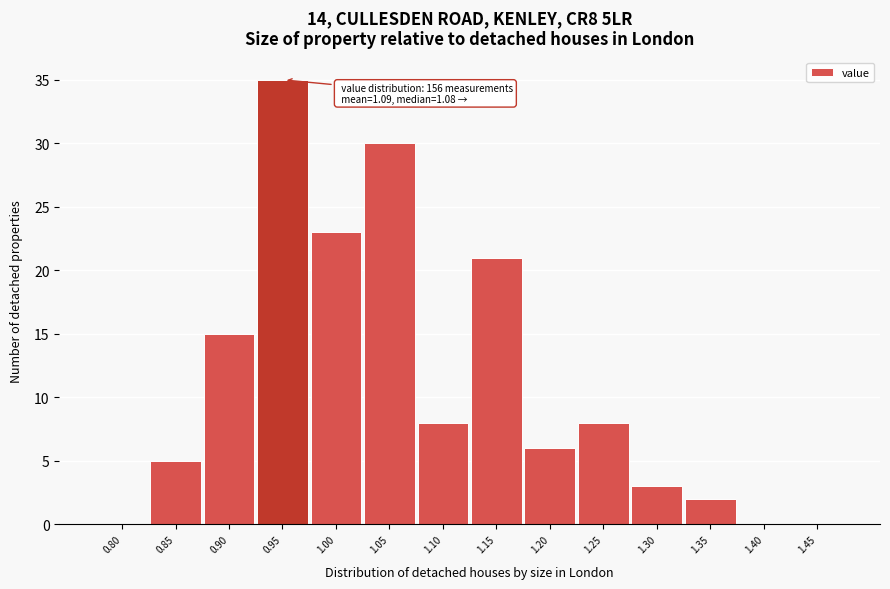

Reading left to right, extract all data points from this chart.

0.80=0	0.85=5	0.90=15	0.95=35	1.00=23	1.05=30	1.10=8	1.15=21	1.20=6	1.25=8	1.30=3	1.35=2	1.40=0	1.45=0